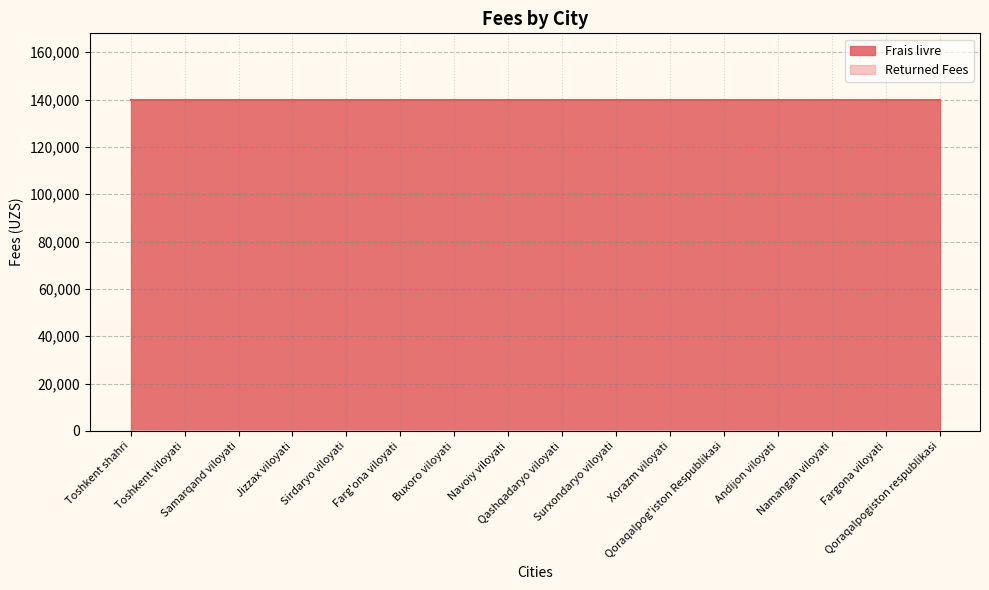

The Frais livre series shows 197907 at Navoiy viloyati. True or false?

False